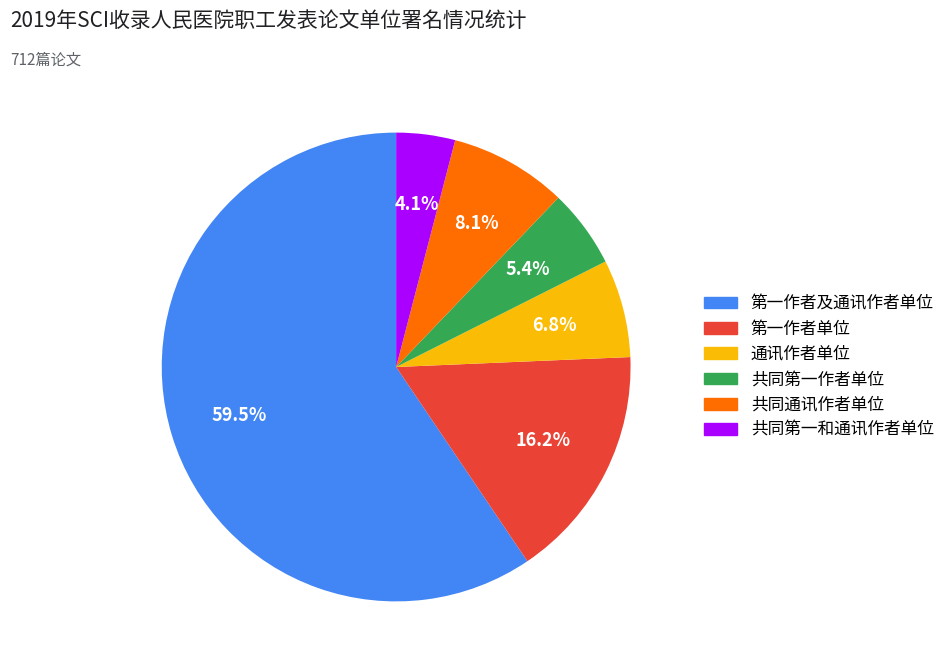

What is the ratio of the value at 共同通讯作者单位 to the value at 第一作者及通讯作者单位?

0.1